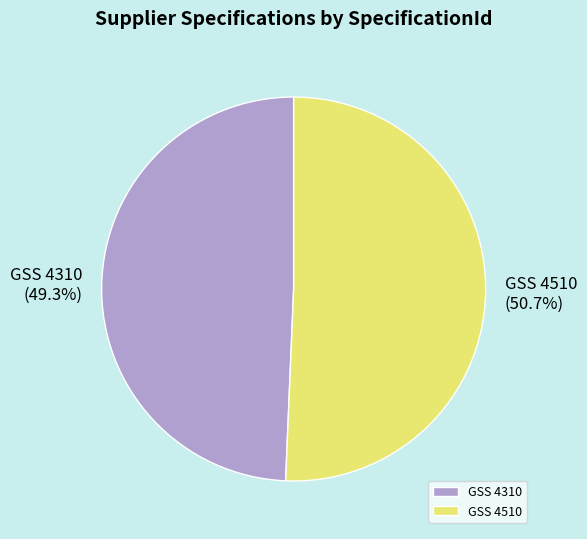

To the nearest percent, what is the difference between the GSS 4510 and GSS 4310 slice percentages?

1%